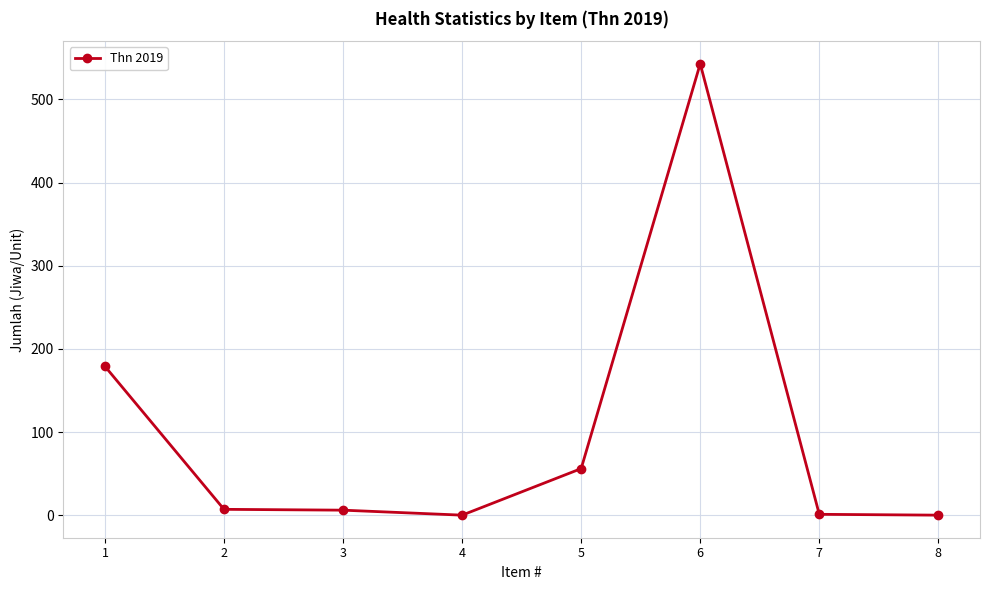

Is it true that the value at 1 is 179?

True